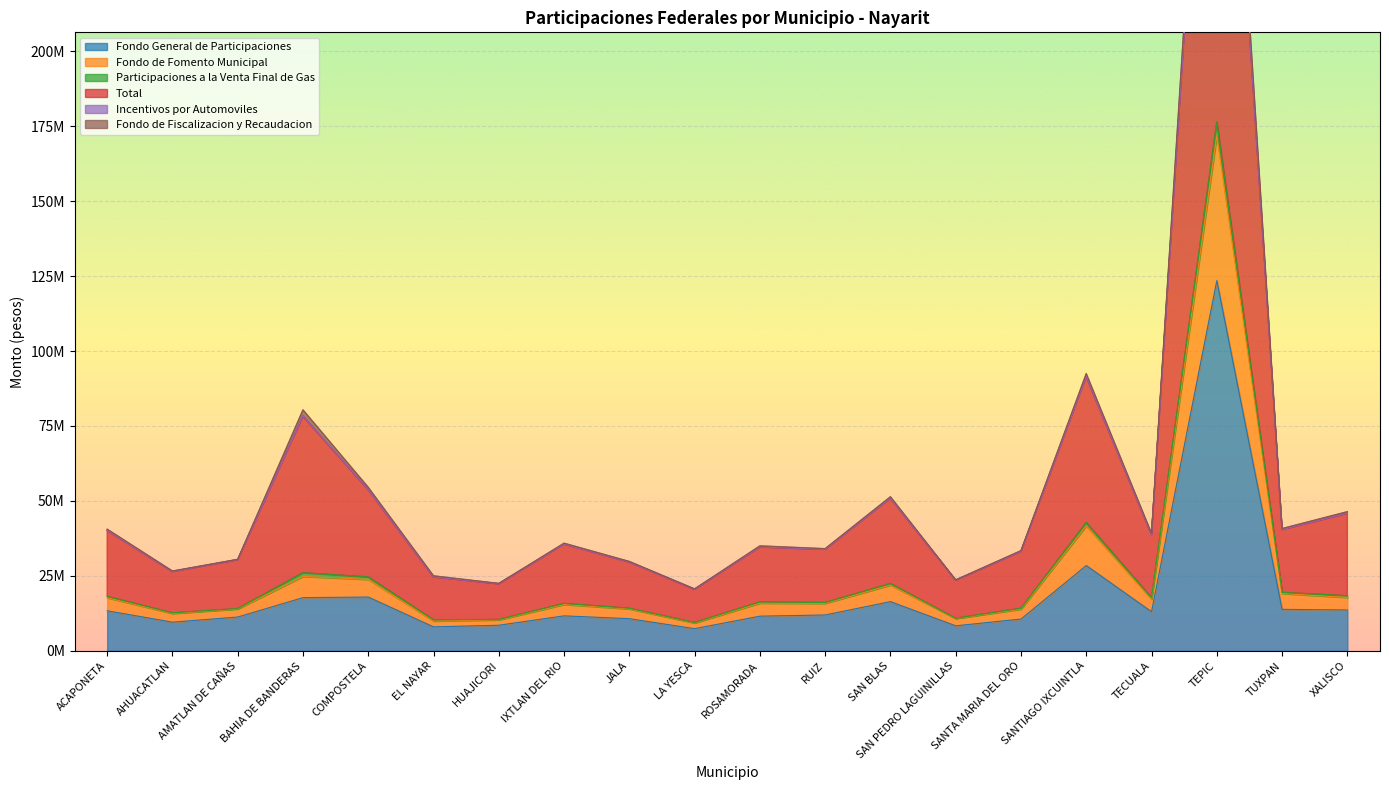

How many interior local peaks does the Fondo General de Participaciones series have?

5